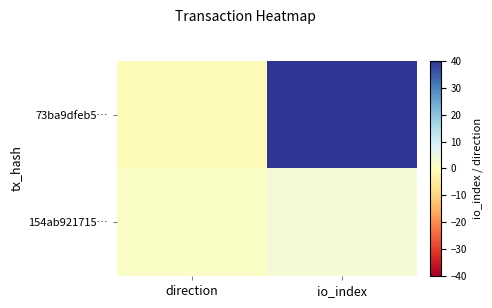

Which series has the largest range (max minus min)?

73ba9dfeb5…